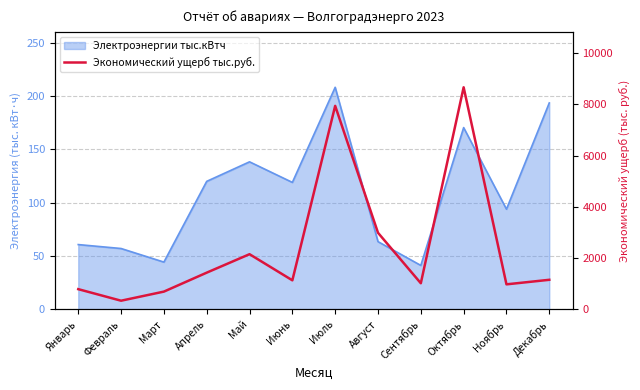

List the labels in order of value, smallest first.

Февраль, Март, Январь, Ноябрь, Сентябрь, Июнь, Декабрь, Апрель, Май, Август, Июль, Октябрь